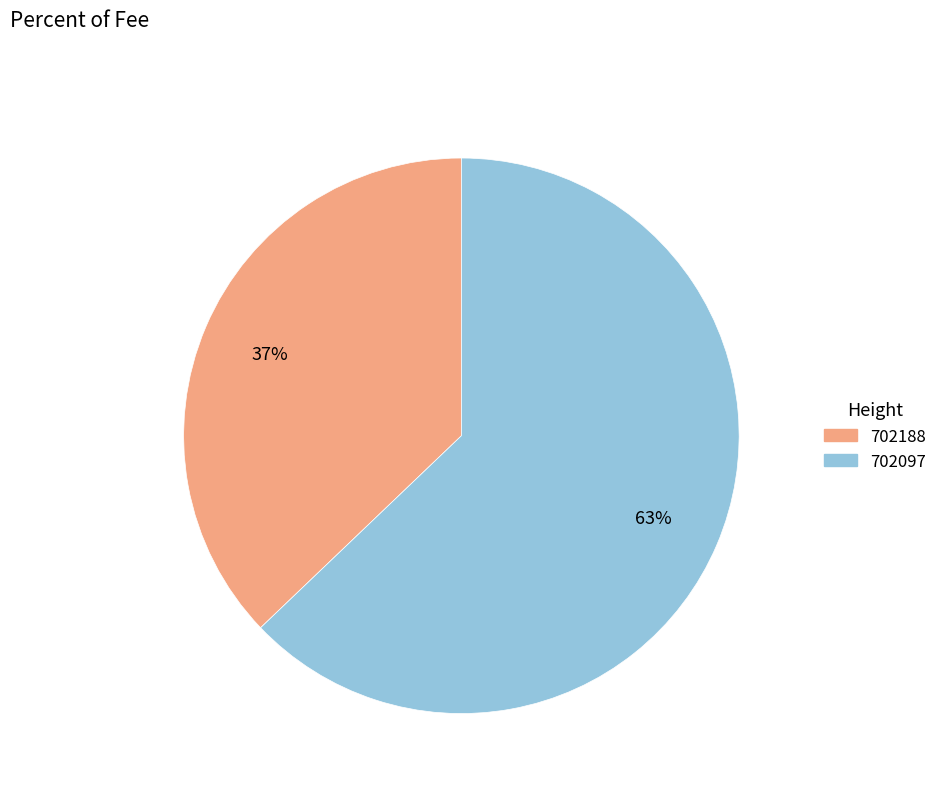

Is the sum of 702188 and 702097 greater than half?

Yes